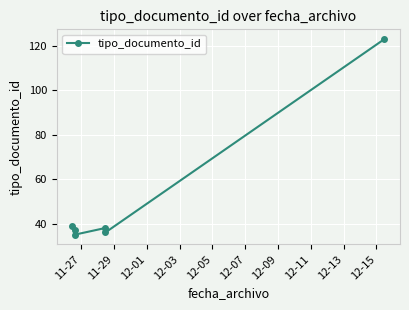

Approximately how many times larger is the value at 11-27 compared to 12-07?

0.3